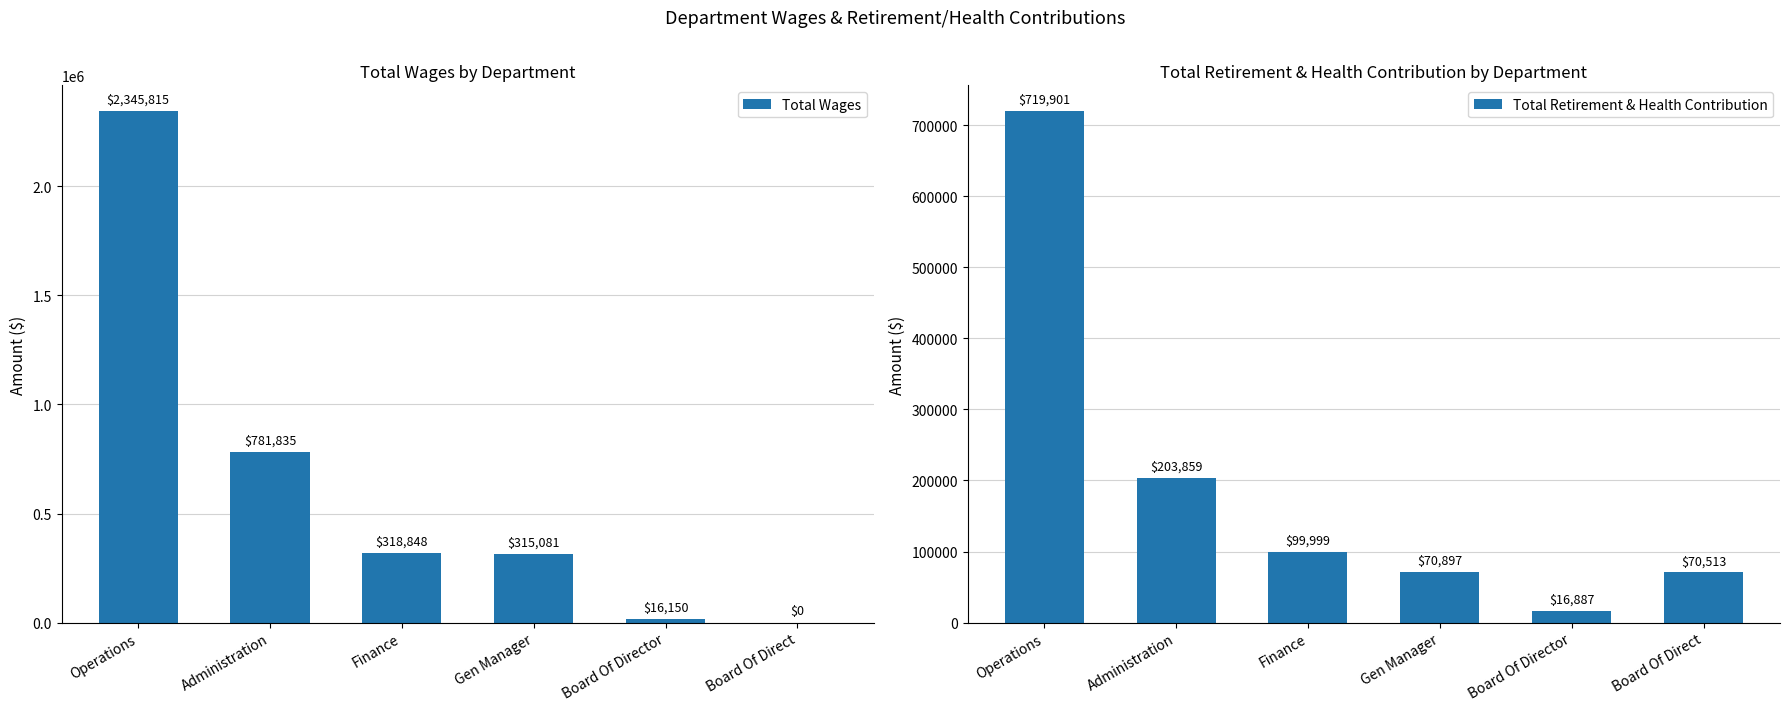

What is the minimum value for Total Retirement & Health Contribution?

16887